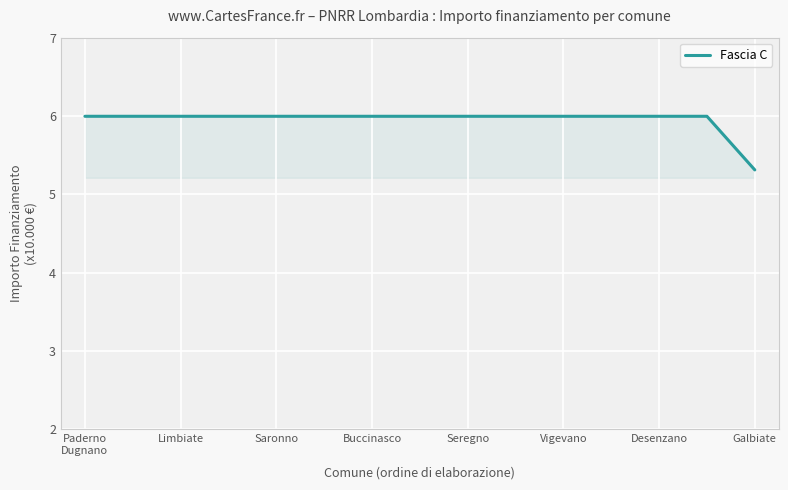

What is the smallest value displayed?

5.3